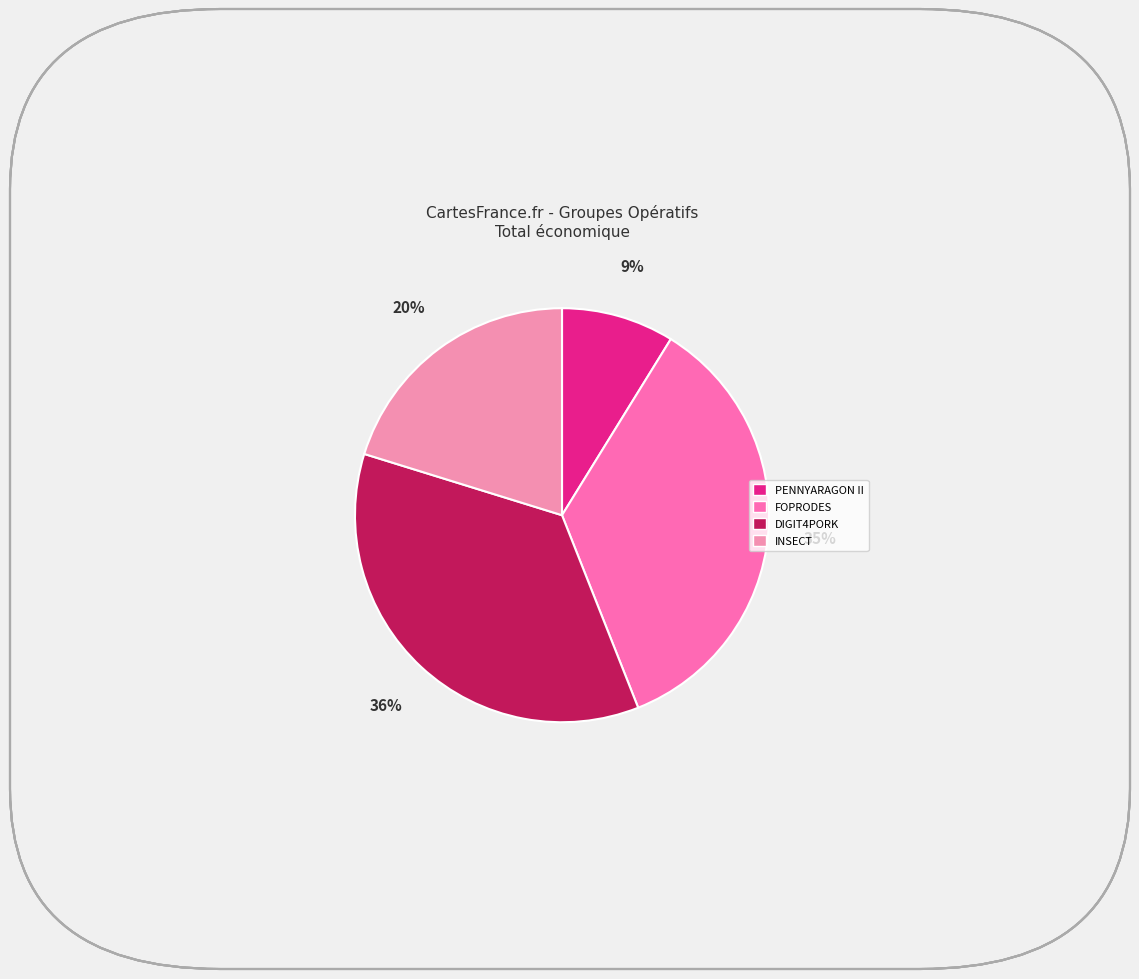

Rank the categories by value from lowest to highest.

PENNYARAGON II, INSECT, FOPRODES, DIGIT4PORK